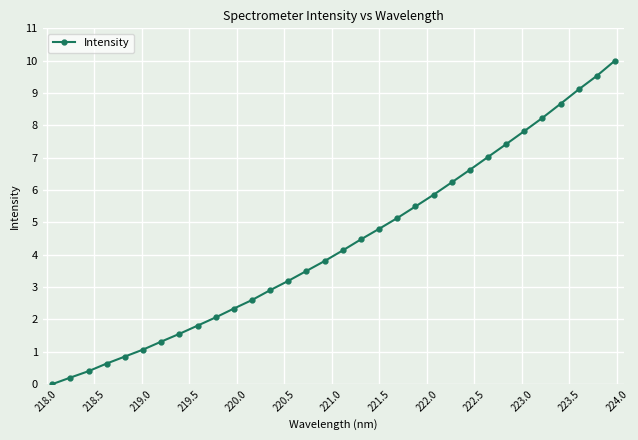

True or false: the data has more than 2 interior local peaks.

False